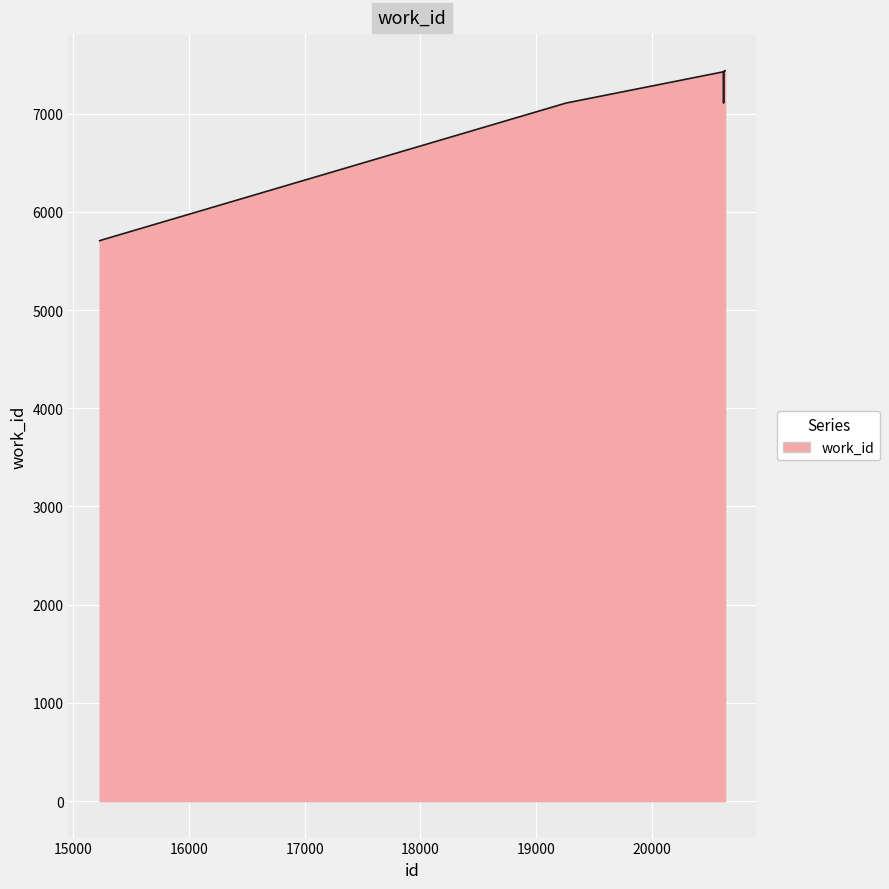

What is the greatest value displayed?

7438